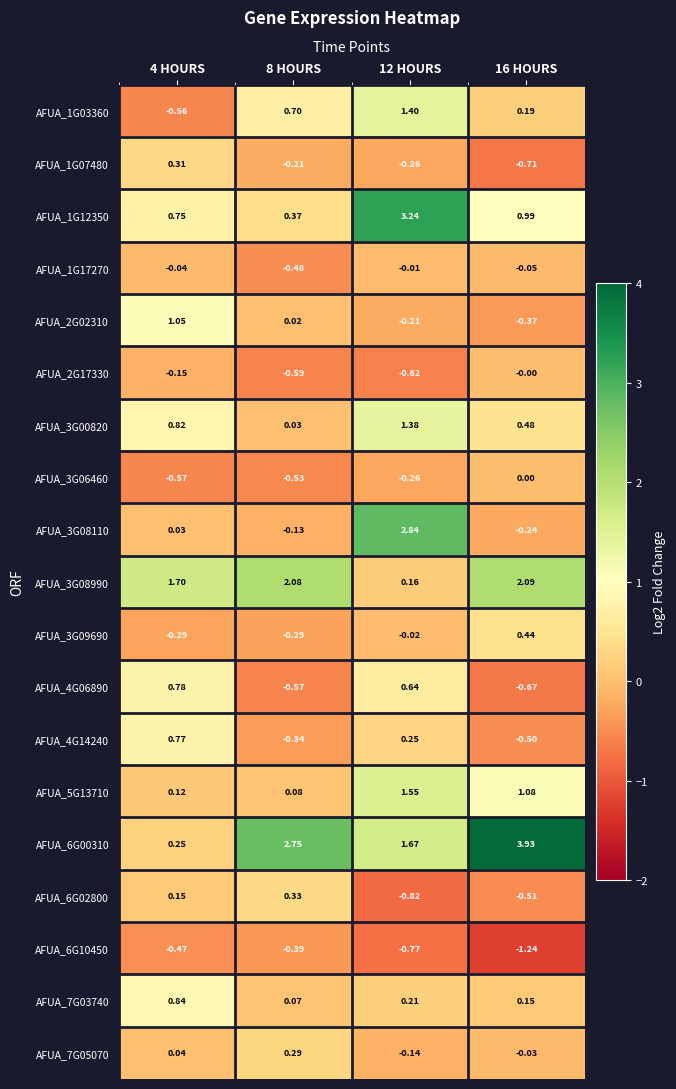

Is the value of AFUA_7G03740 at 16 HOURS greater than the value of AFUA_3G08990 at 12 HOURS?

No